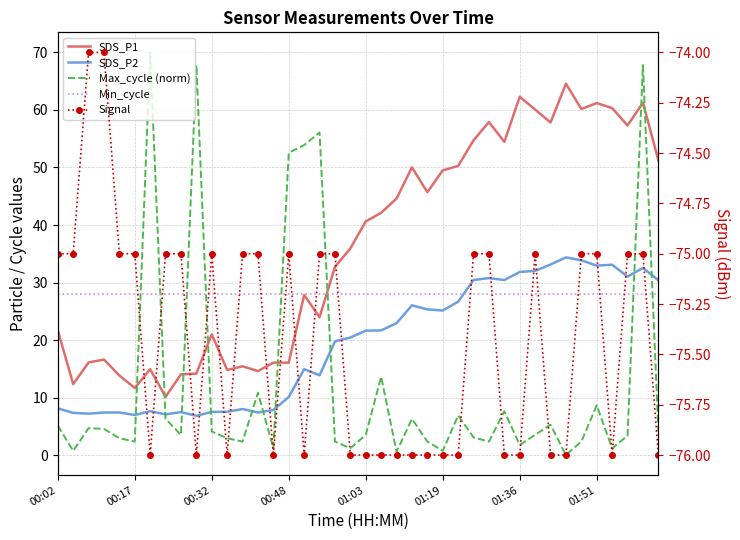

Reading left to right, extract all data points from this chart.

SDS_P1: 21.7	12.3	16.1	16.6	13.8	11.7	14.9	10.1	14.0	14.2	21.0	14.8	15.4	14.6	16.1	16.1	27.8	24.0	32.7	35.9	40.6	42.1	44.6	50.0	45.7	49.5	50.3	54.7	57.9	54.5	62.3	60.1	57.8	64.6	60.2	61.2	60.3	57.3	61.3	51.3
SDS_P2: 8.1	7.3	7.2	7.4	7.4	7.0	7.6	7.1	7.5	6.8	7.5	7.5	8.0	7.4	7.8	10.1	14.9	13.9	19.8	20.4	21.6	21.7	22.9	26.0	25.3	25.1	26.7	30.4	30.8	30.4	31.8	32.0	33.1	34.4	33.9	32.9	33.1	31.0	32.5	30.4
Max_cycle (norm): 5.1	0.7	4.7	4.5	2.9	2.3	70.0	6.3	3.5	67.8	4.1	2.9	2.3	10.8	1.2	52.6	53.9	56.1	2.3	1.2	3.5	13.6	0.6	6.3	2.3	0.7	6.9	3.1	2.3	7.6	1.8	3.5	5.3	0.0	2.3	8.6	1.2	3.4	67.8	4.1
Min_cycle: 28.0	28.0	28.0	28.0	28.0	28.0	28.0	28.0	28.0	28.0	28.0	28.0	28.0	28.0	28.0	28.0	28.0	28.0	28.0	28.0	28.0	28.0	28.0	28.0	28.0	28.0	28.0	28.0	28.0	28.0	28.0	28.0	28.0	28.0	28.0	28.0	28.0	28.0	28.0	28.0
Signal: -75.0	-75.0	-74.0	-74.0	-75.0	-75.0	-76.0	-75.0	-75.0	-76.0	-75.0	-76.0	-75.0	-75.0	-76.0	-75.0	-76.0	-75.0	-75.0	-76.0	-76.0	-76.0	-76.0	-76.0	-76.0	-76.0	-76.0	-75.0	-75.0	-76.0	-76.0	-75.0	-76.0	-76.0	-75.0	-75.0	-76.0	-75.0	-75.0	-76.0